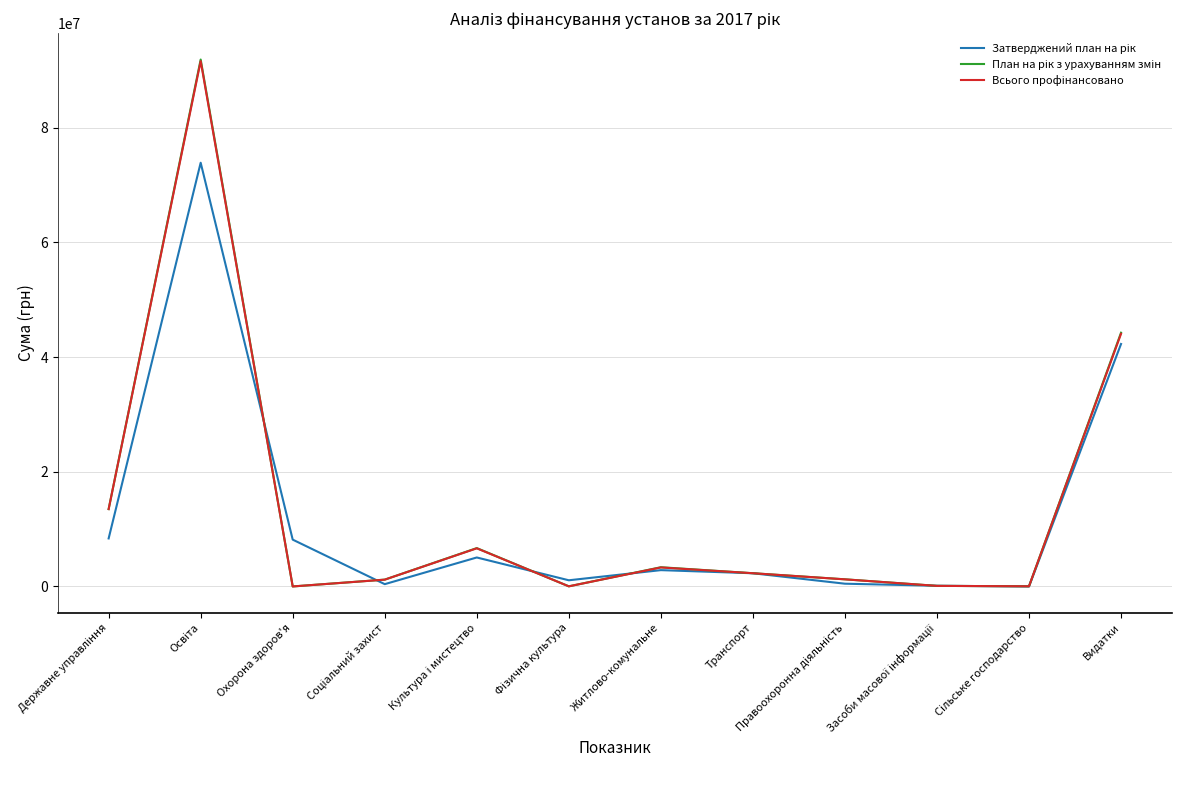

What is the greatest value displayed?

91899290.9